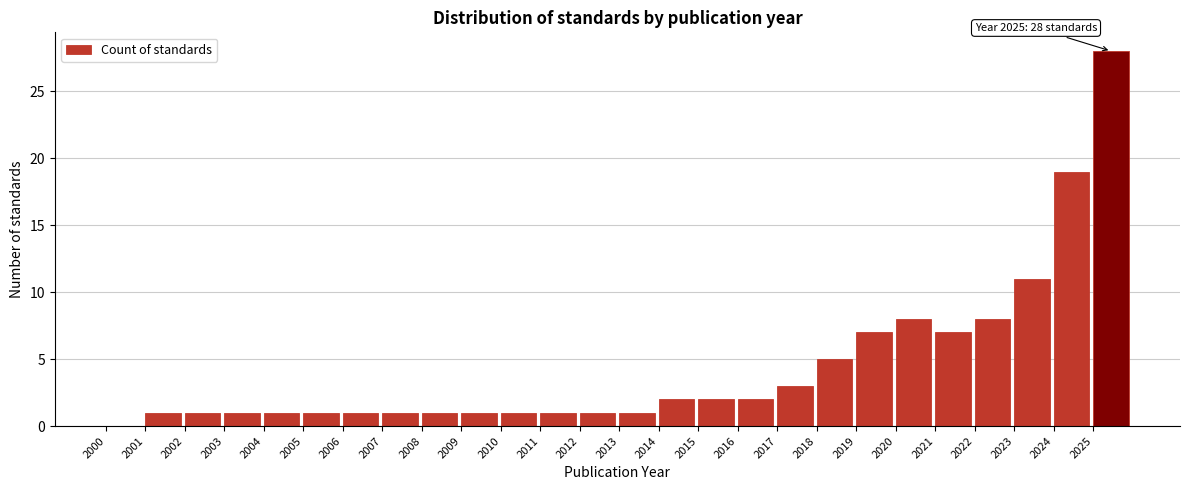

Reading right to left, what are all the values shown in this chart?

2025=28	2024=19	2023=11	2022=8	2021=7	2020=8	2019=7	2018=5	2017=3	2016=2	2015=2	2014=2	2013=1	2012=1	2011=1	2010=1	2009=1	2008=1	2007=1	2006=1	2005=1	2004=1	2003=1	2002=1	2001=1	2000=0